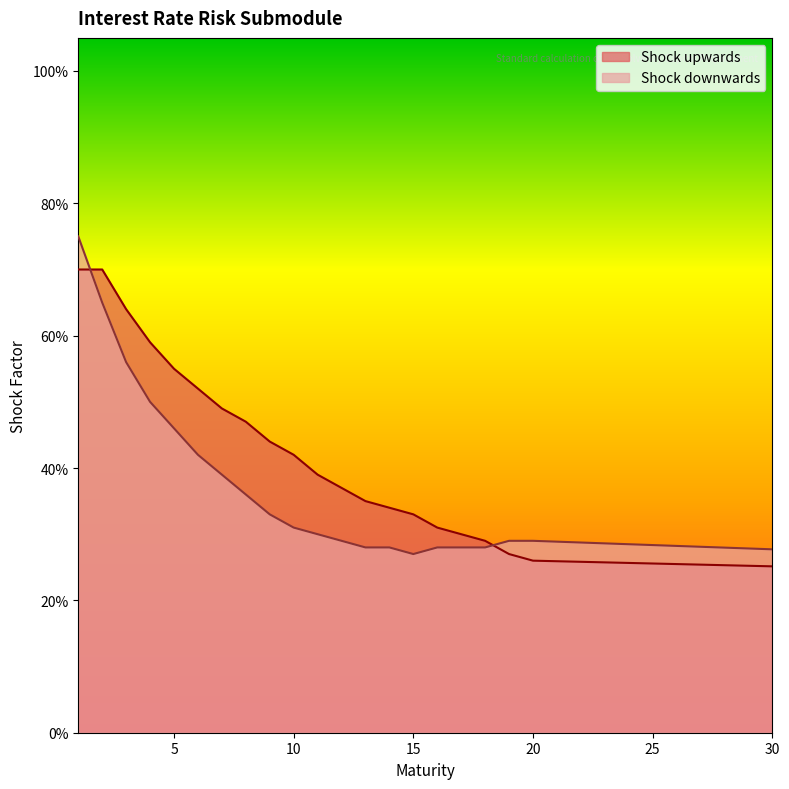

The Shock downwards series shows 0.8 at 1. True or false?

True